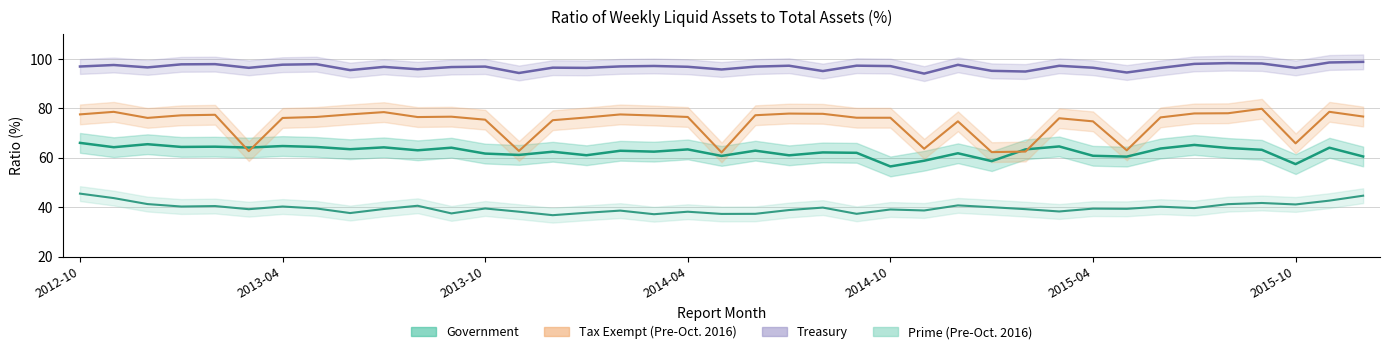

How many lines are shown in the chart?

4